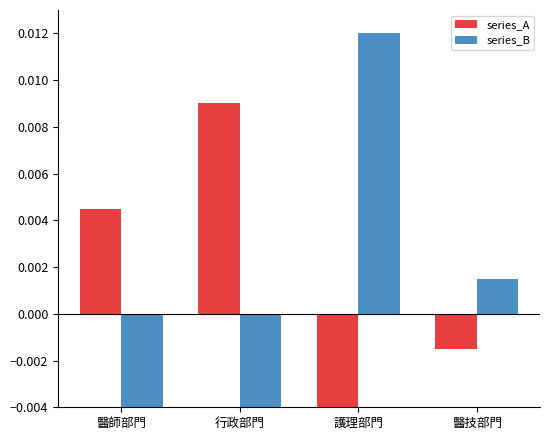

Is it true that series_A equals 0.0 at 醫師部門?

True